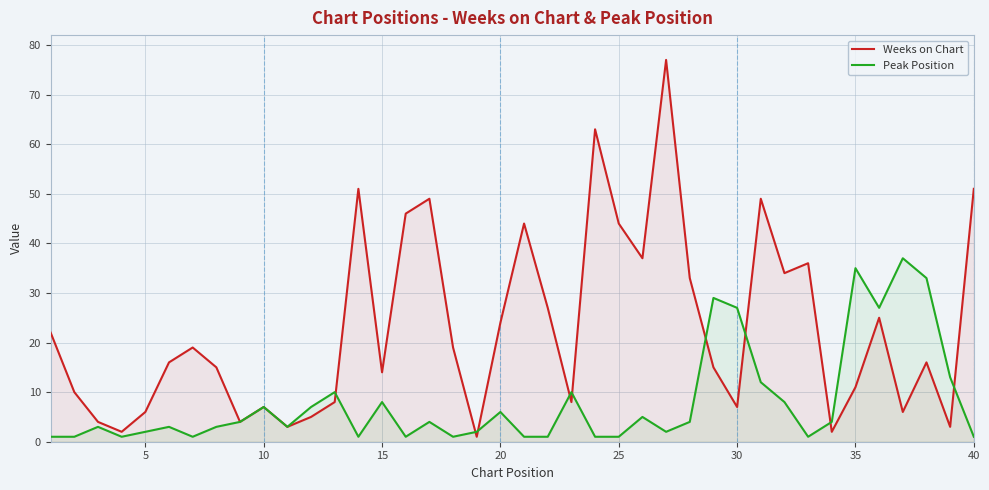

Rank the series at 40 from highest to lowest value.

Weeks on Chart, Peak Position